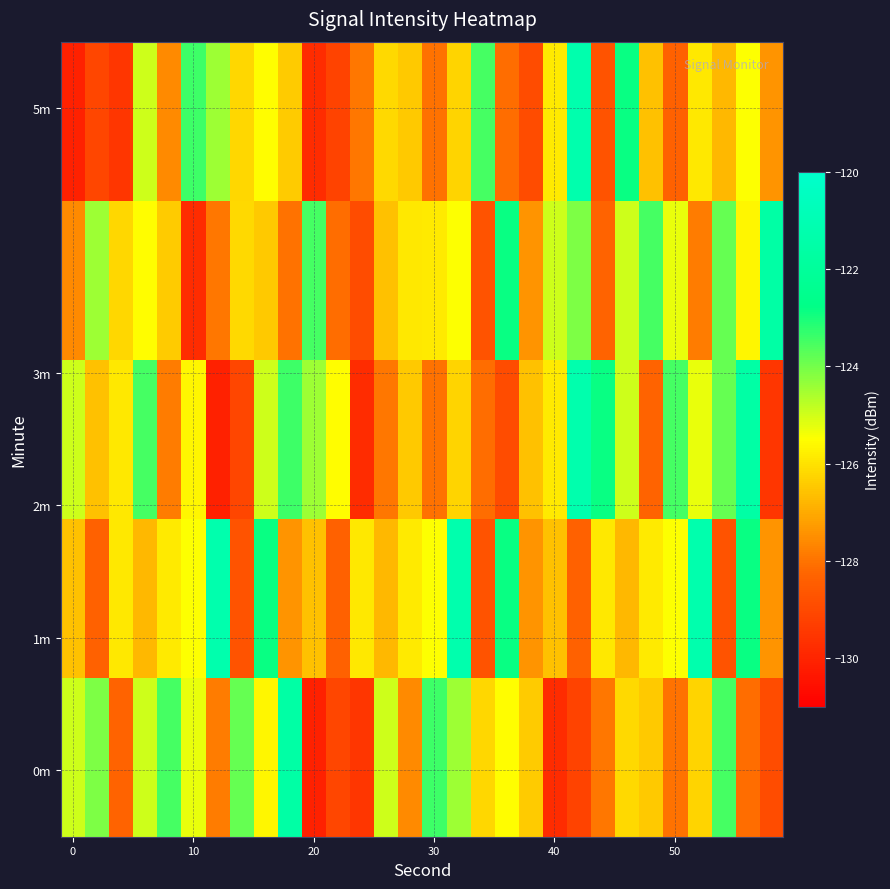

How many data points does each series have?

30